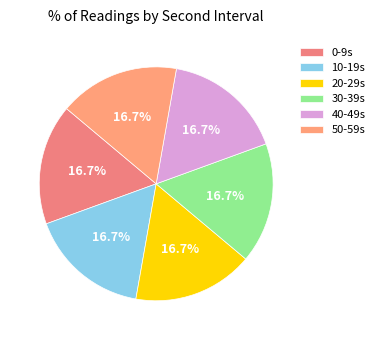

What portion of the pie excludes 10?

83.3%